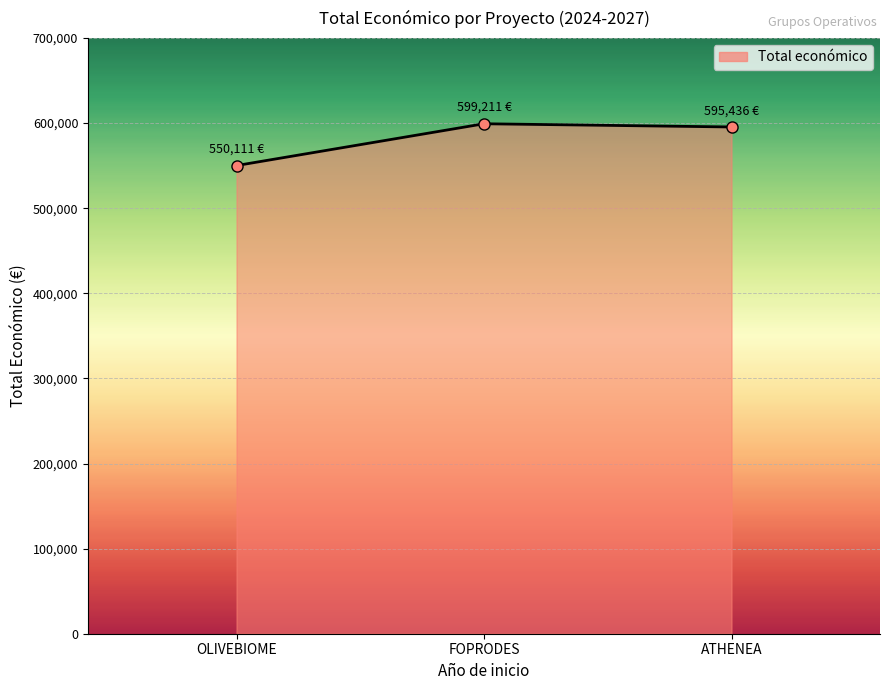

How many lines are shown in the chart?

1